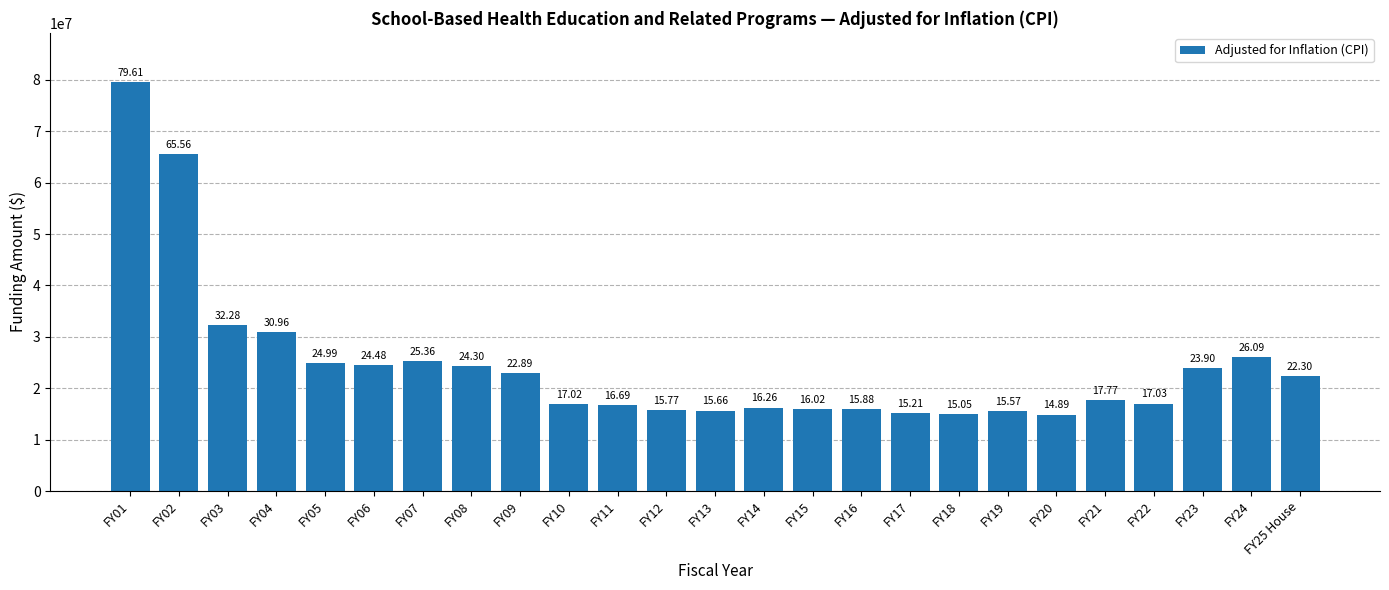

List the labels in order of value, largest first.

FY01, FY02, FY03, FY04, FY24, FY07, FY05, FY06, FY08, FY23, FY09, FY25 House, FY21, FY22, FY10, FY11, FY14, FY15, FY16, FY12, FY13, FY19, FY17, FY18, FY20